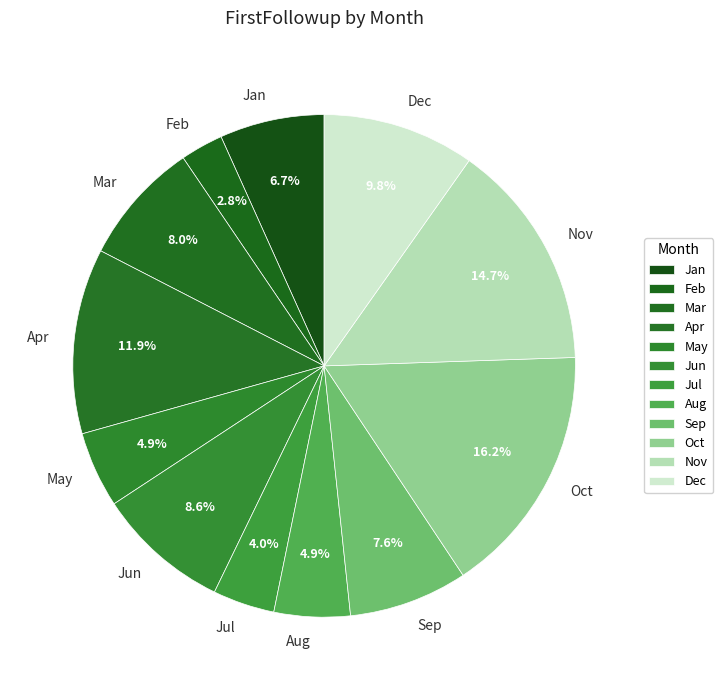

To the nearest percent, what is the average slice percentage?

8%